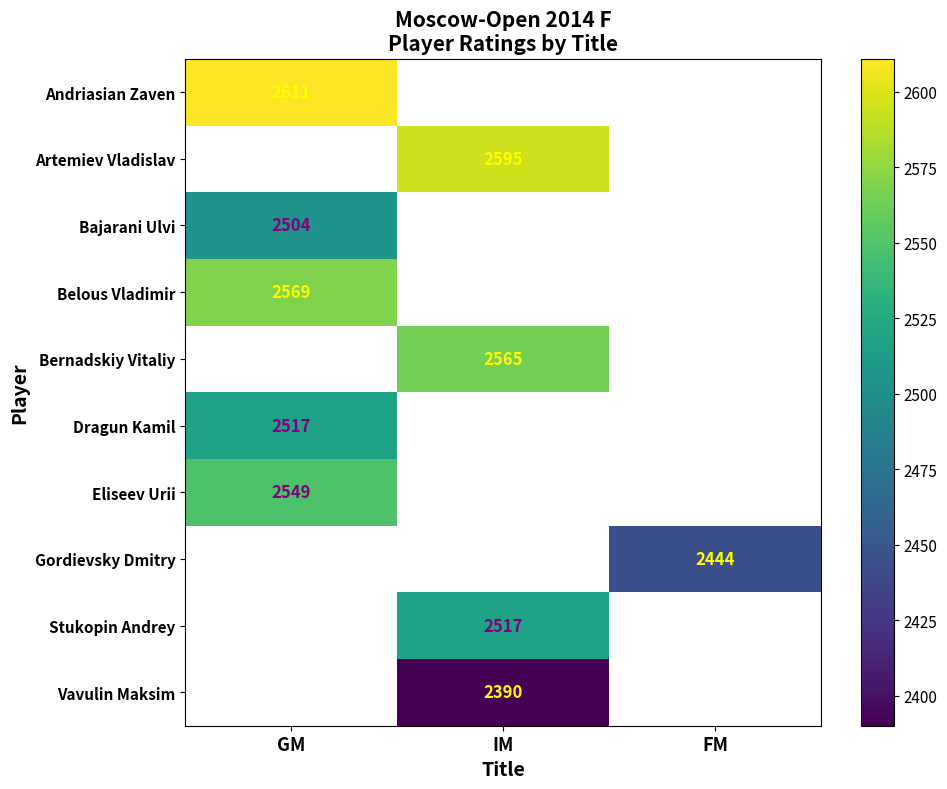

The Artemiev Vladislav series shows 3486 at IM. True or false?

False